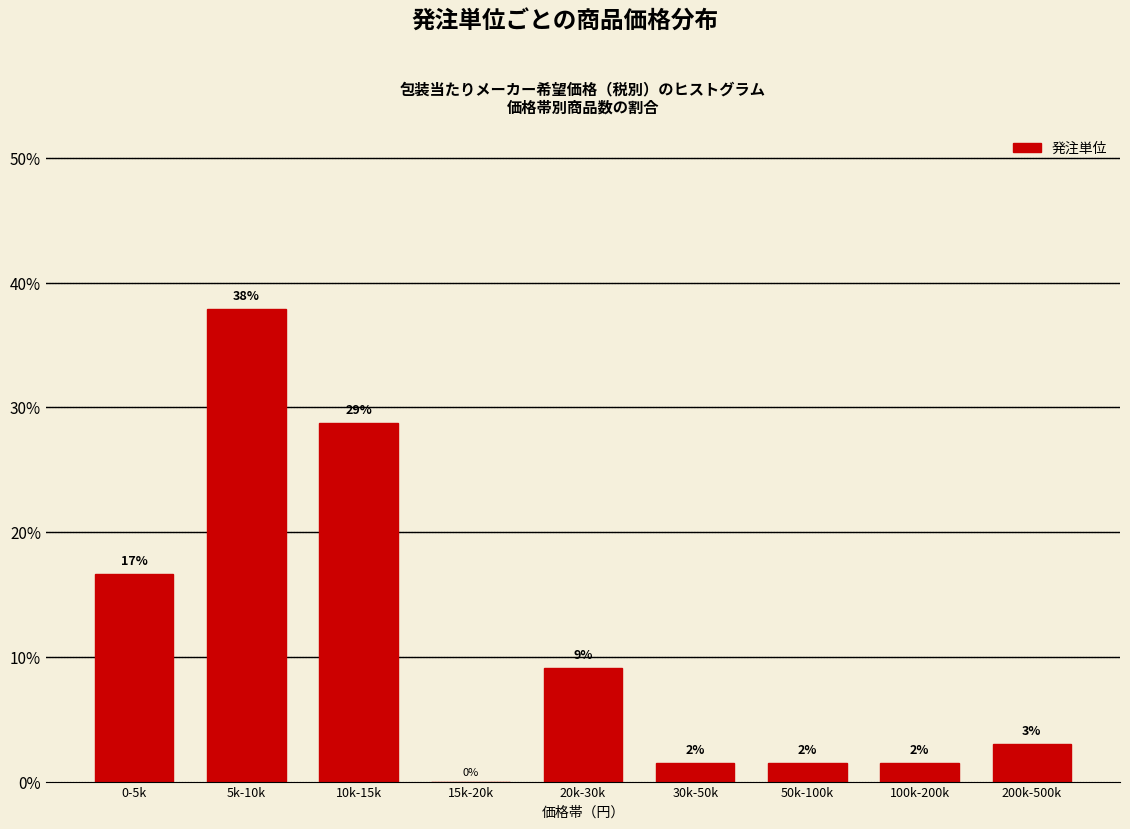

Are the bars horizontal?

No